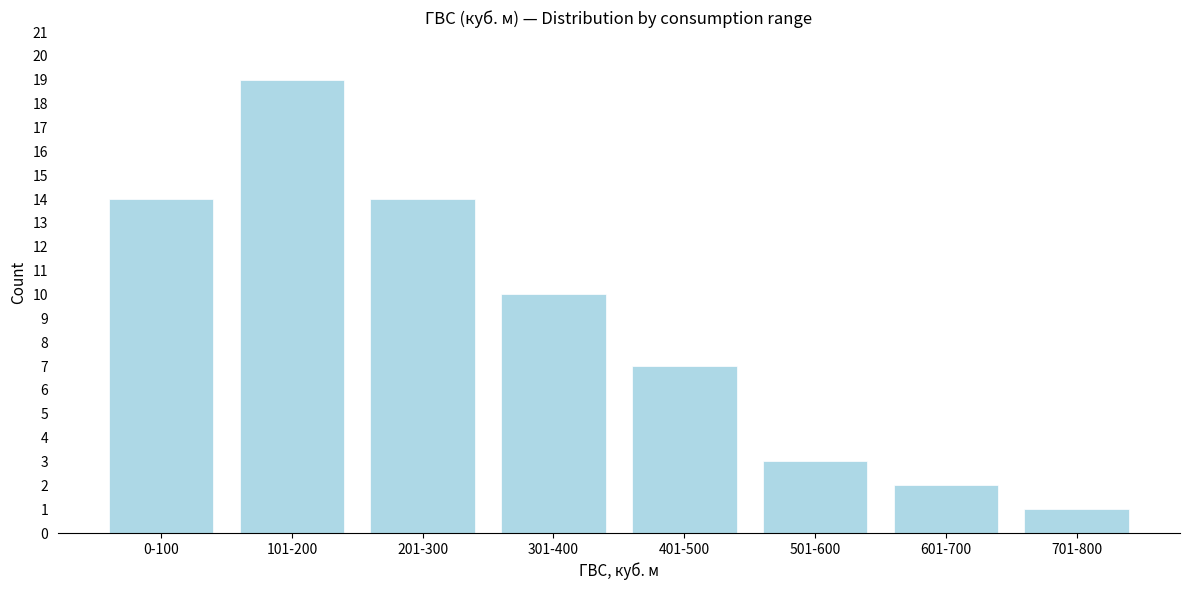

Reading left to right, extract all data points from this chart.

0-100=14	101-200=19	201-300=14	301-400=10	401-500=7	501-600=3	601-700=2	701-800=1